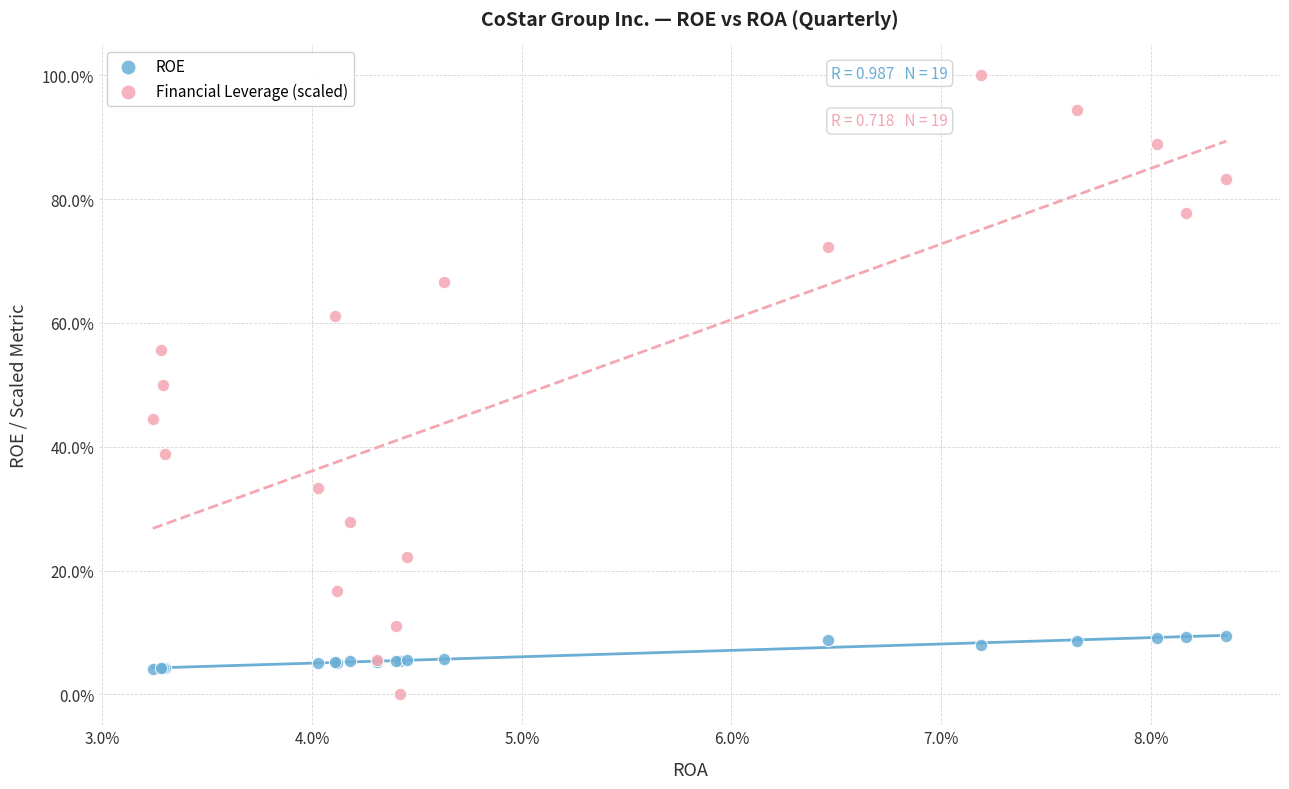

Which series contains the lowest Y value?

Financial Leverage (scaled)